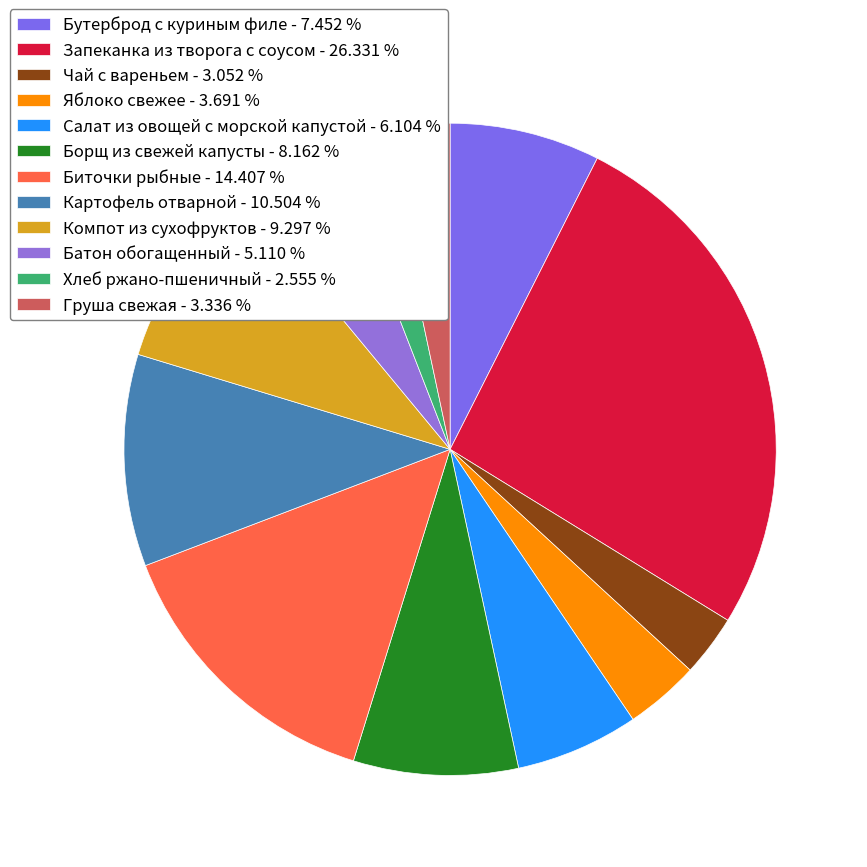

How many segments does this pie chart have?

12